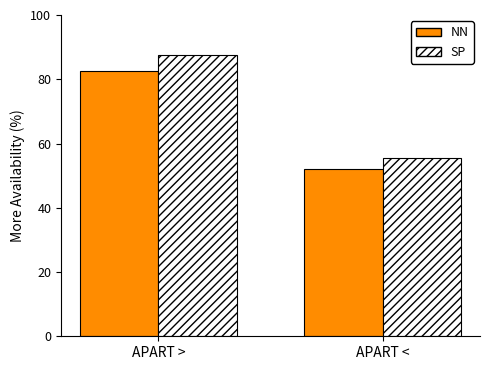

Reading left to right, extract all data points from this chart.

NN: APART >=82.5	APART <=52.2
SP: APART >=87.4	APART <=55.4